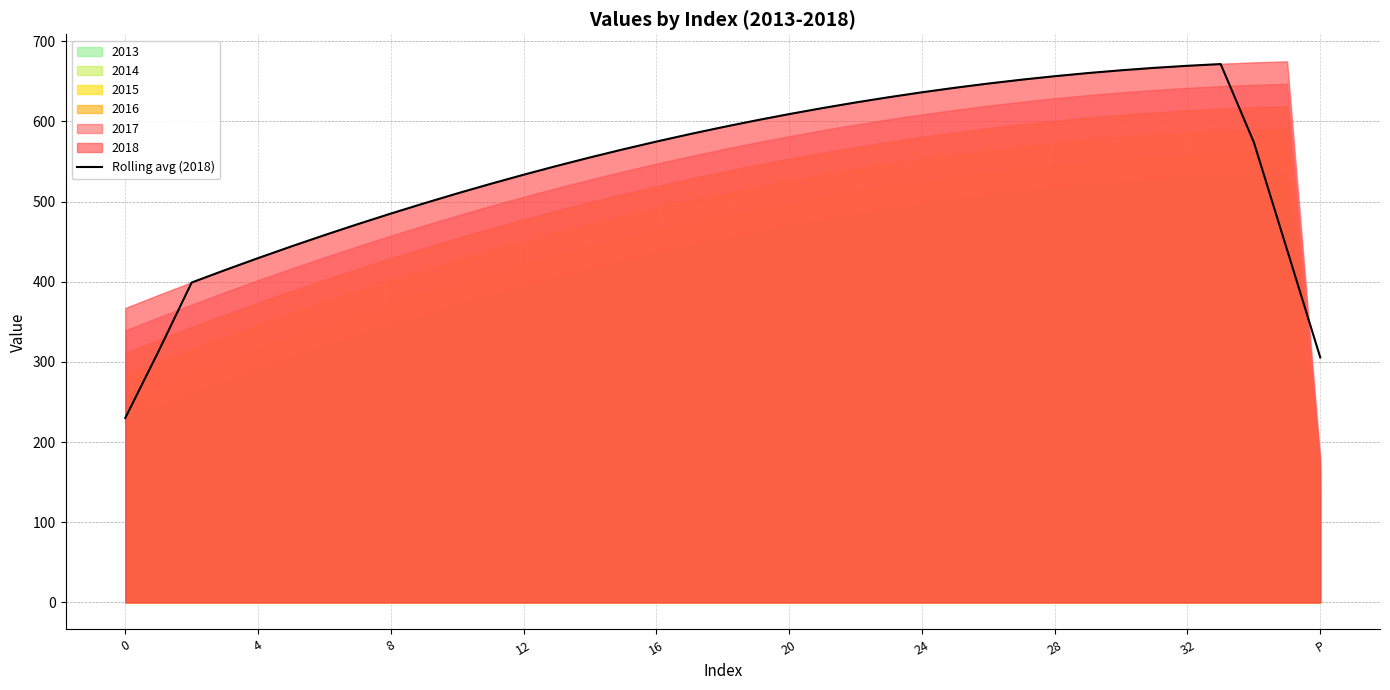

What is the highest value of the Rolling avg (2018) series?

671.4